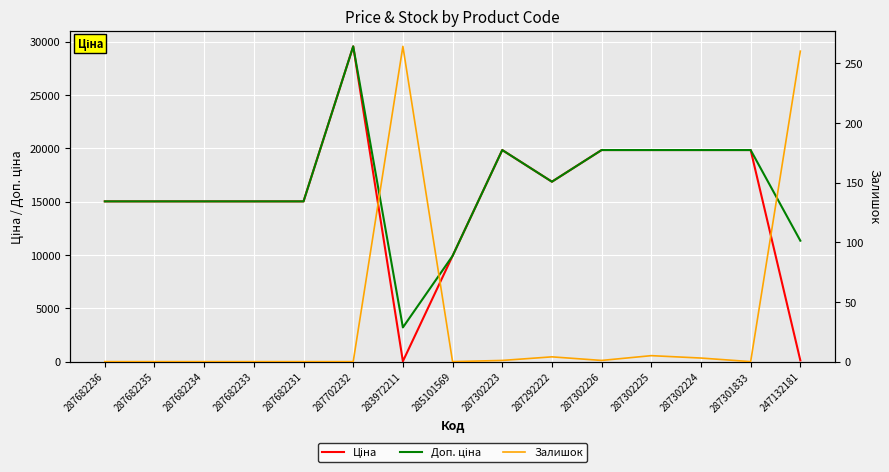

What is the value of the Залишок point at the 15th from the left?

260.0